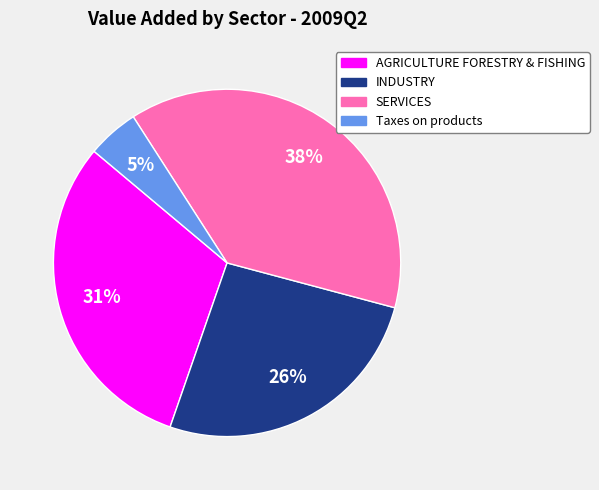

Is the sum of INDUSTRY and SERVICES greater than half?

Yes